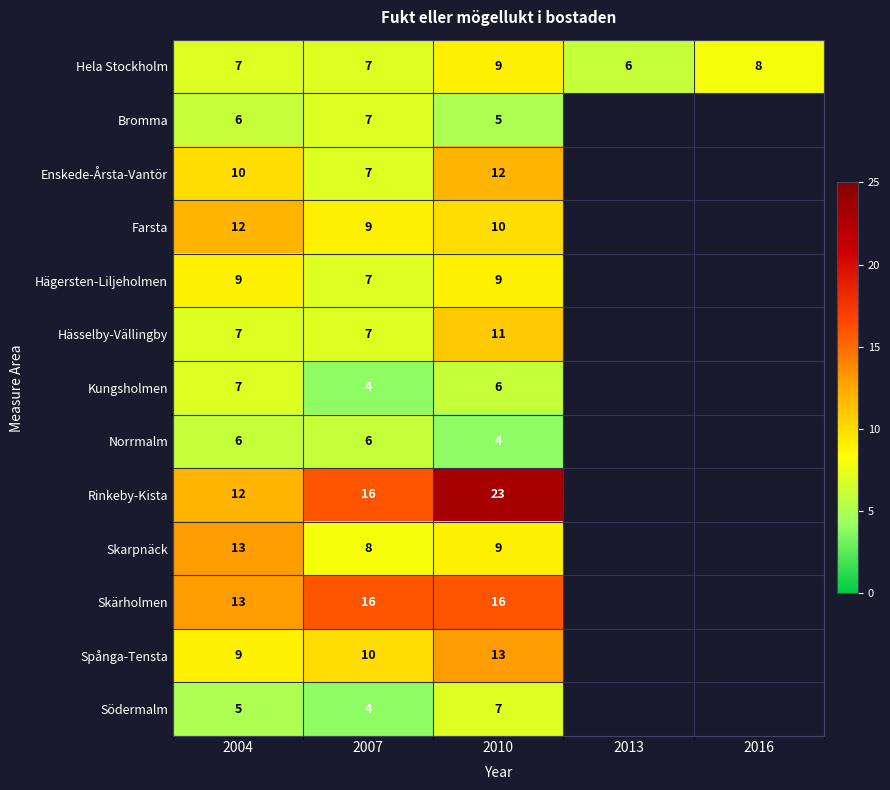

At which category does the chart reach its peak across all series?

2010